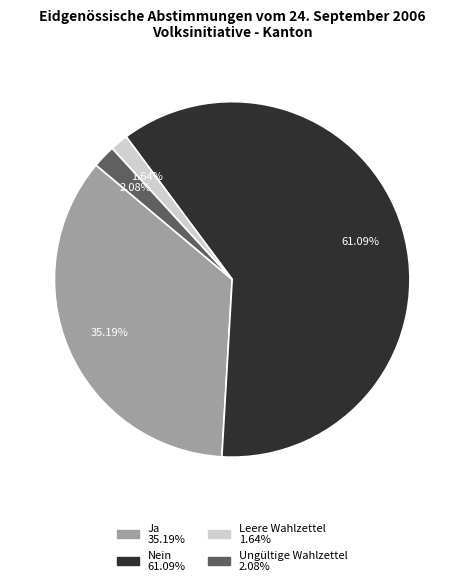

To the nearest percent, what portion does Nein represent?

61%